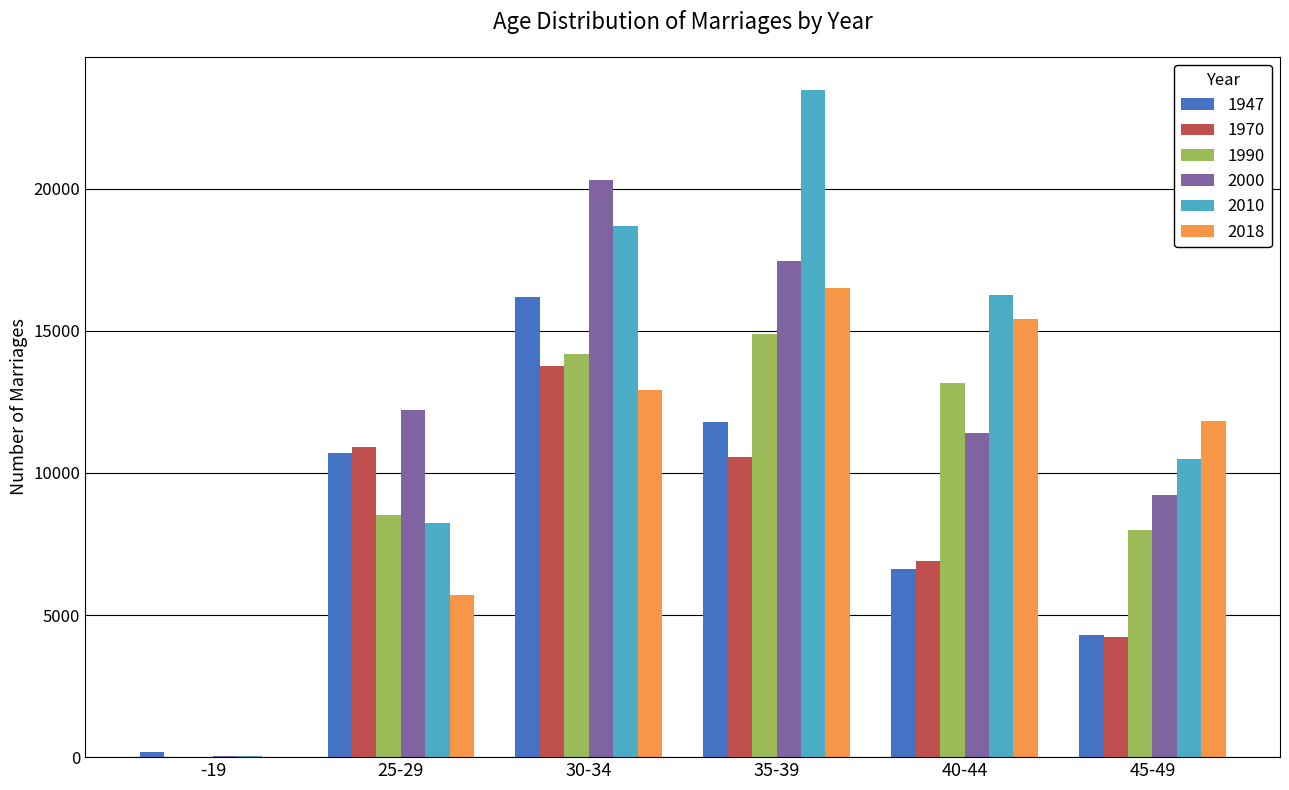

The value of 2018 at 45-49 is 11822. True or false?

True